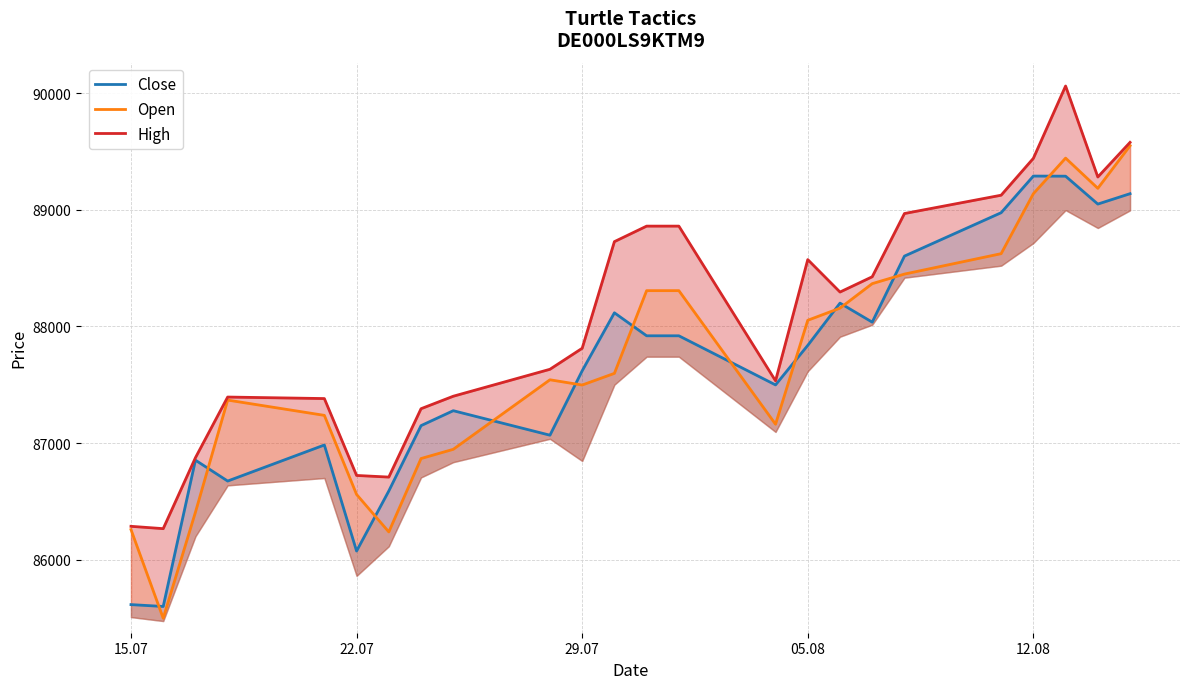

Which series has the largest total across all categories?

High